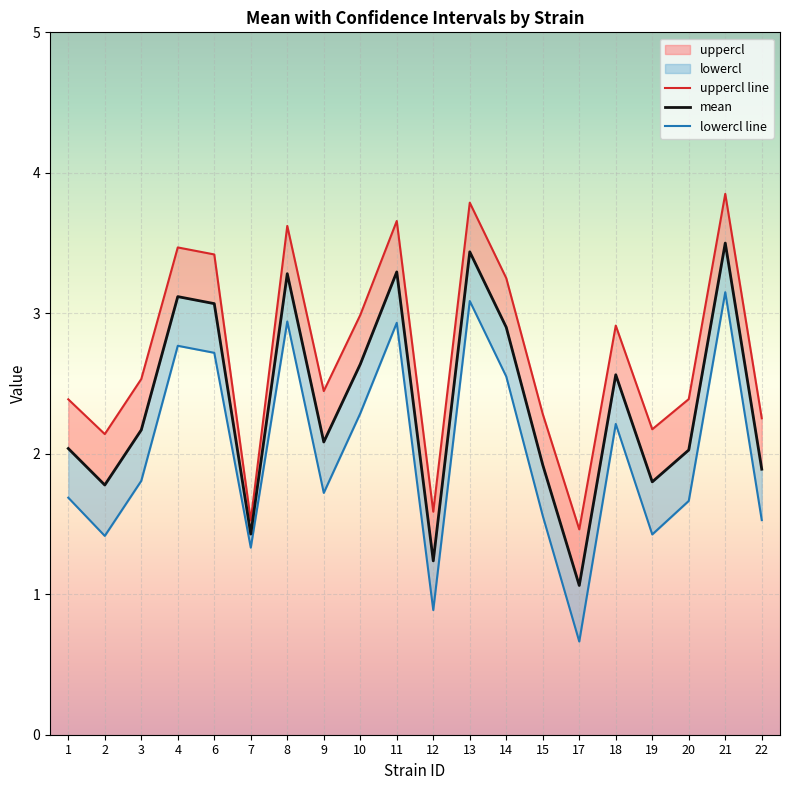

Which series has the largest total across all categories?

uppercl line